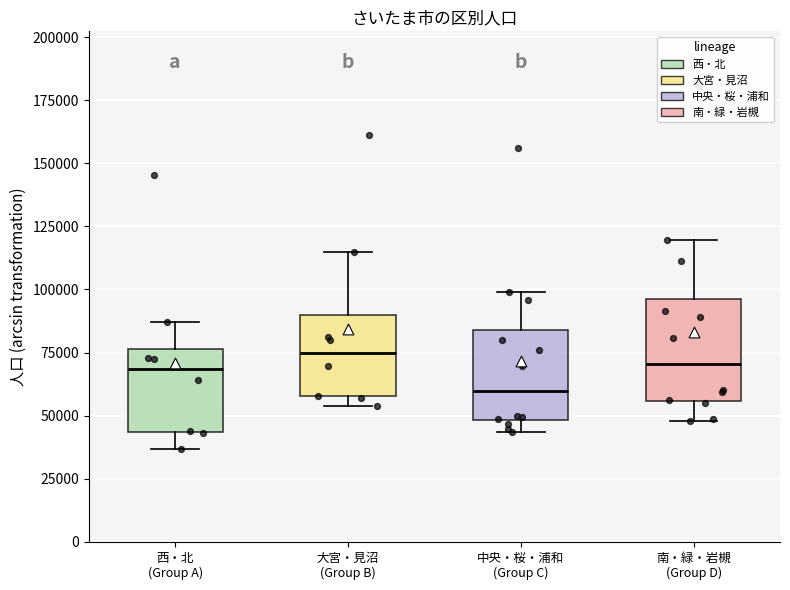

Reading left to right, transcribe this box plot: for each box, give where its median line is, the range the box spans, and where its two whiskers end, as read against the y-axis. The values are not printed on the chart, so give them approximately, as read against the axis.

西・北 (Group A): median 70000, box 45000 to 75000, whiskers 35000 to 85000
大宮・見沼 (Group B): median 75000, box 60000 to 90000, whiskers 55000 to 115000
中央・桜・浦和 (Group C): median 60000, box 50000 to 85000, whiskers 45000 to 100000
南・緑・岩槻 (Group D): median 70000, box 55000 to 95000, whiskers 50000 to 120000